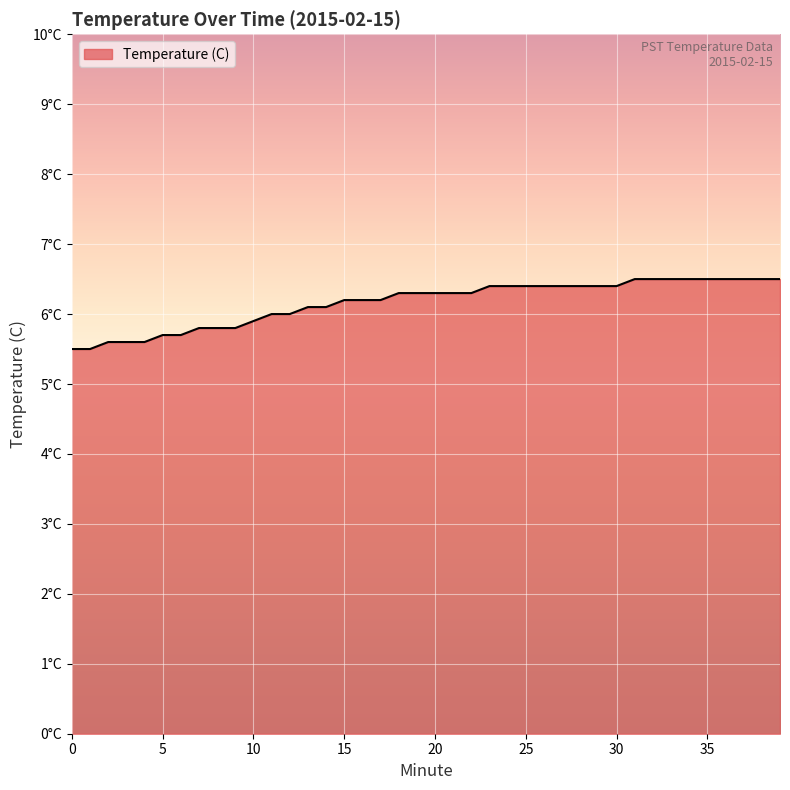

True or false: the data has more than 1 interior local peaks.

False